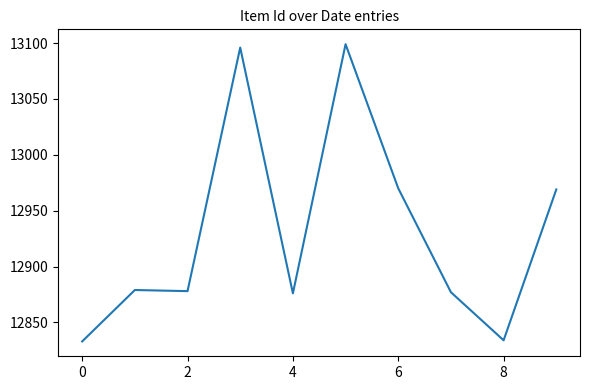

What is the difference between the maximum and minimum values?

266